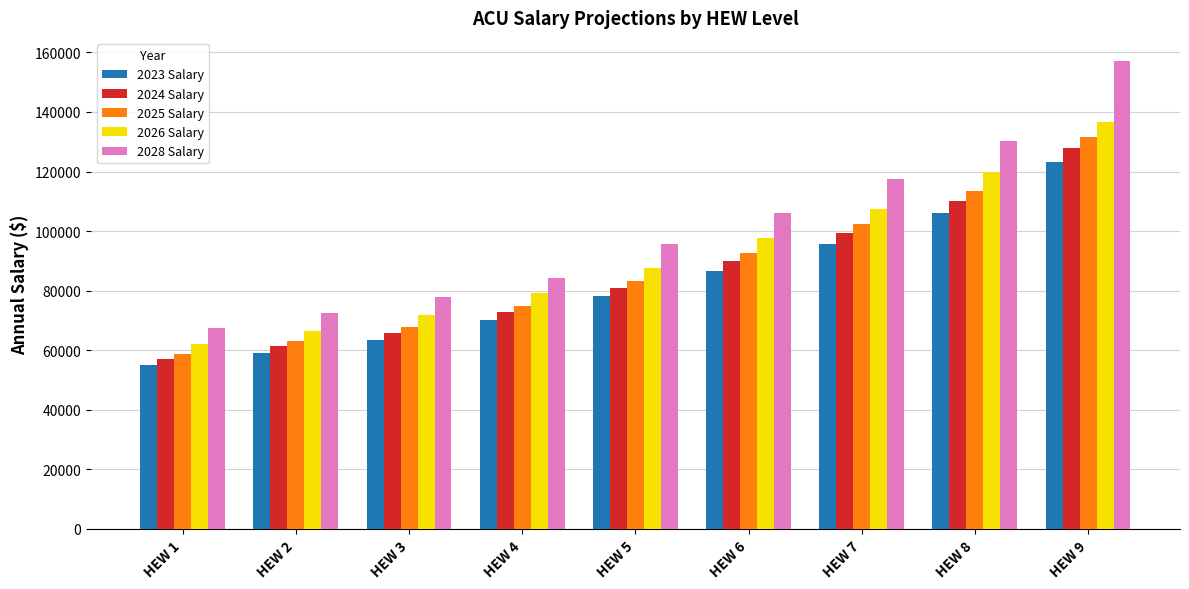

How many data points in 2024 Salary are above 80974?

5